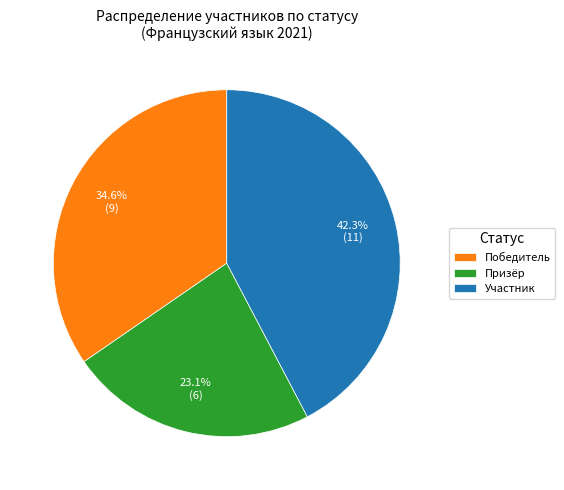

Which category has the biggest portion of the pie?

Участник